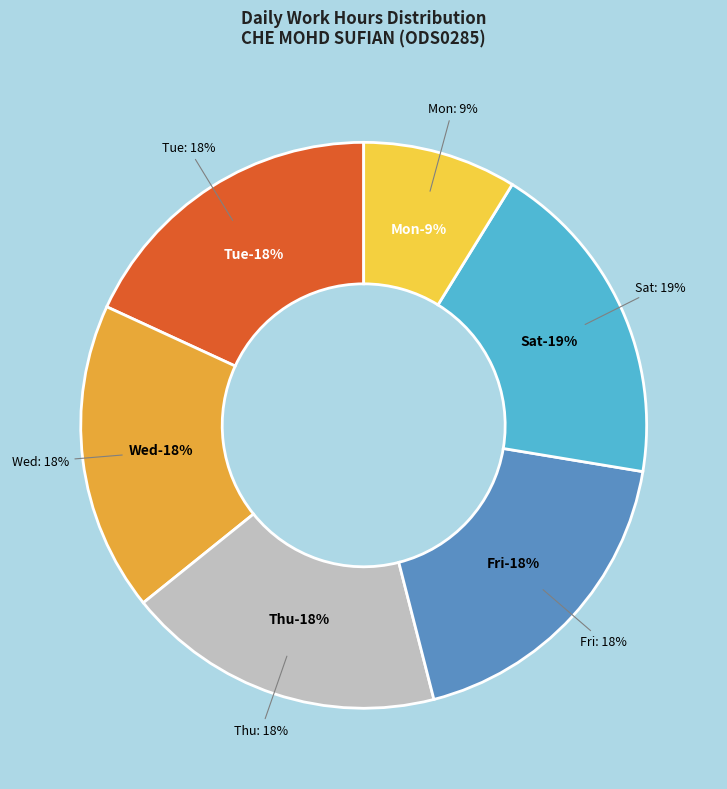

Does 15-Mon account for over 50% of the chart?

No